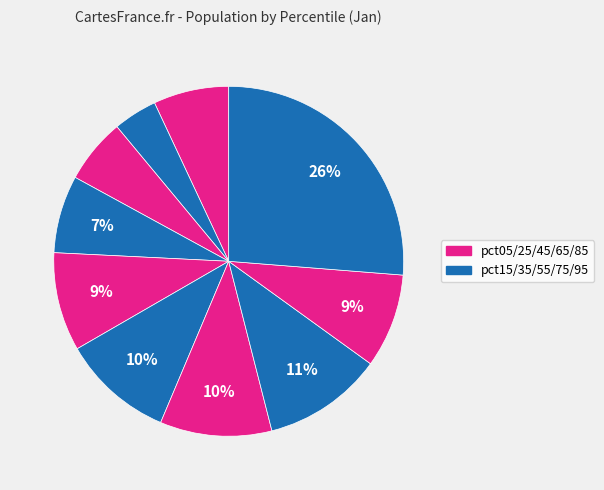

Count the number of slices in the pie.

10